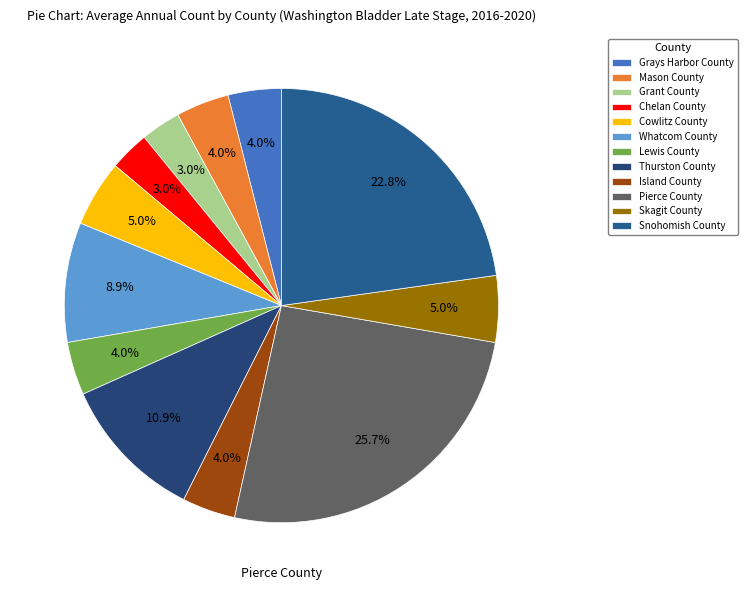

Rank the categories by value from highest to lowest.

Pierce County, Snohomish County, Thurston County, Whatcom County, Cowlitz County, Skagit County, Grays Harbor County, Mason County, Lewis County, Island County, Grant County, Chelan County